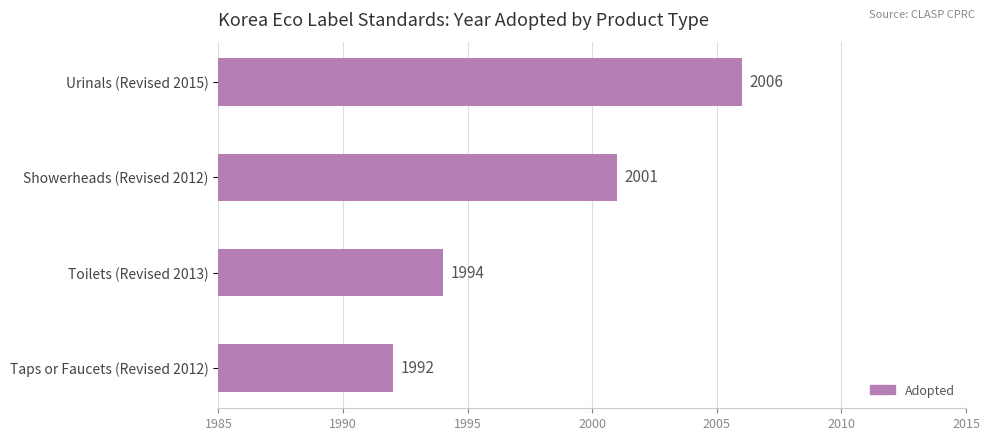

What is the sum of all values?

7993